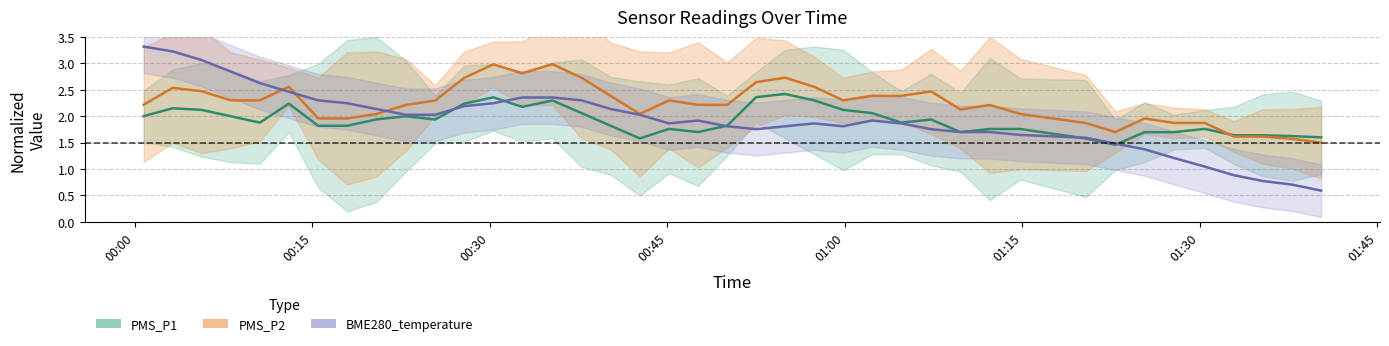

Does the chart display data point markers on the line(s)?

No